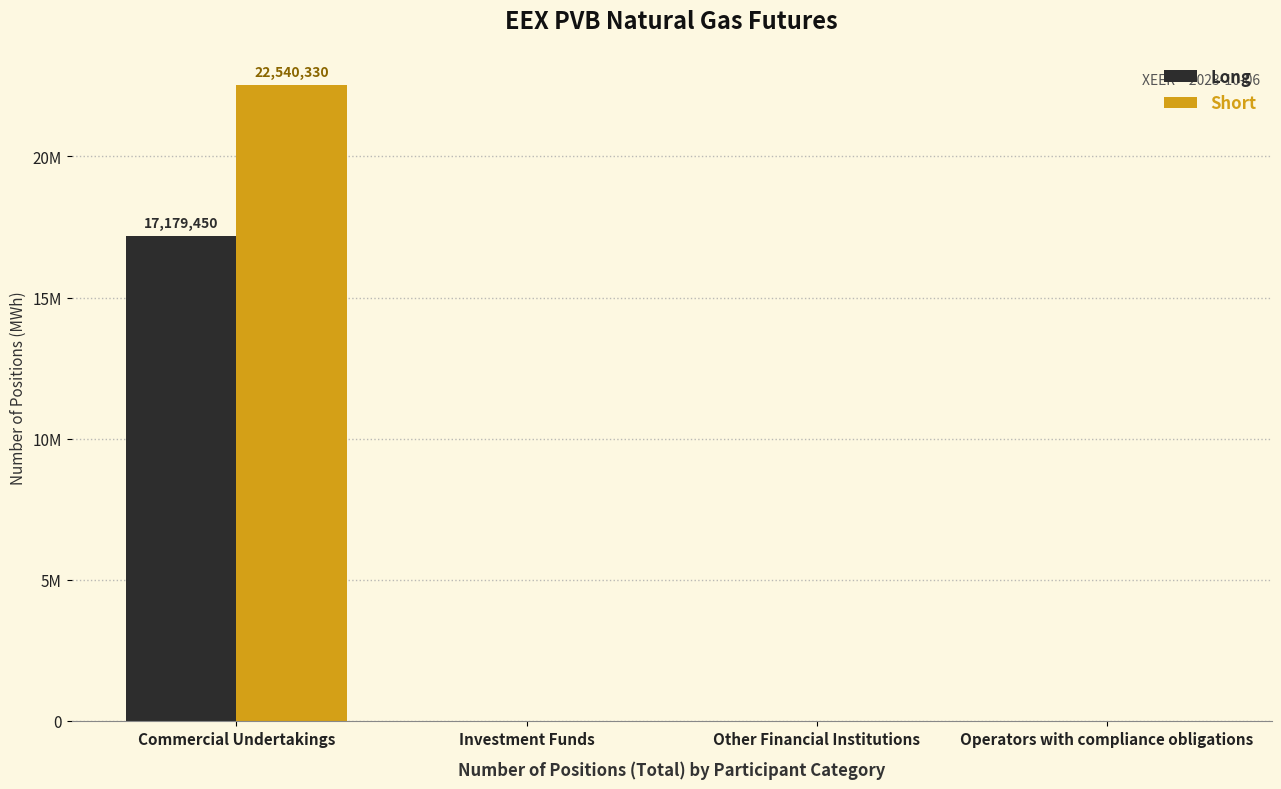

At which category does the chart reach its minimum across all series?

Investment Funds